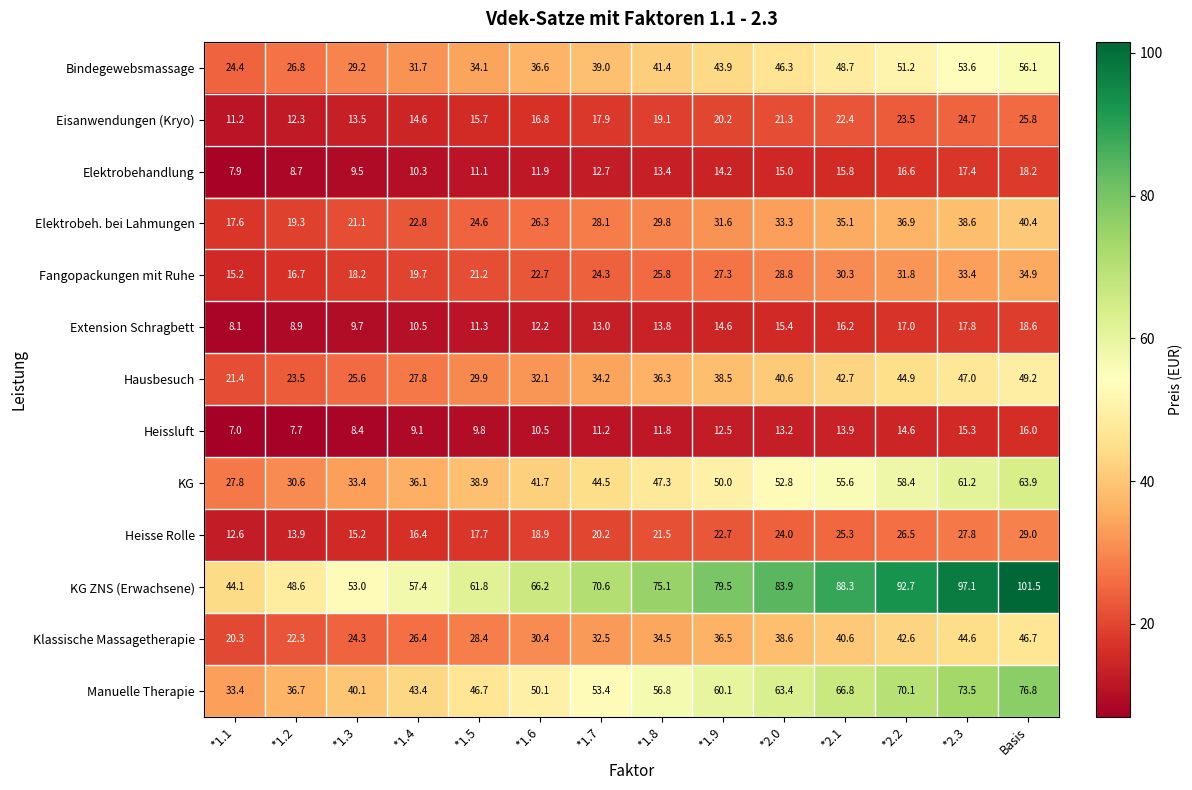

How many categories are shown in the chart?

14